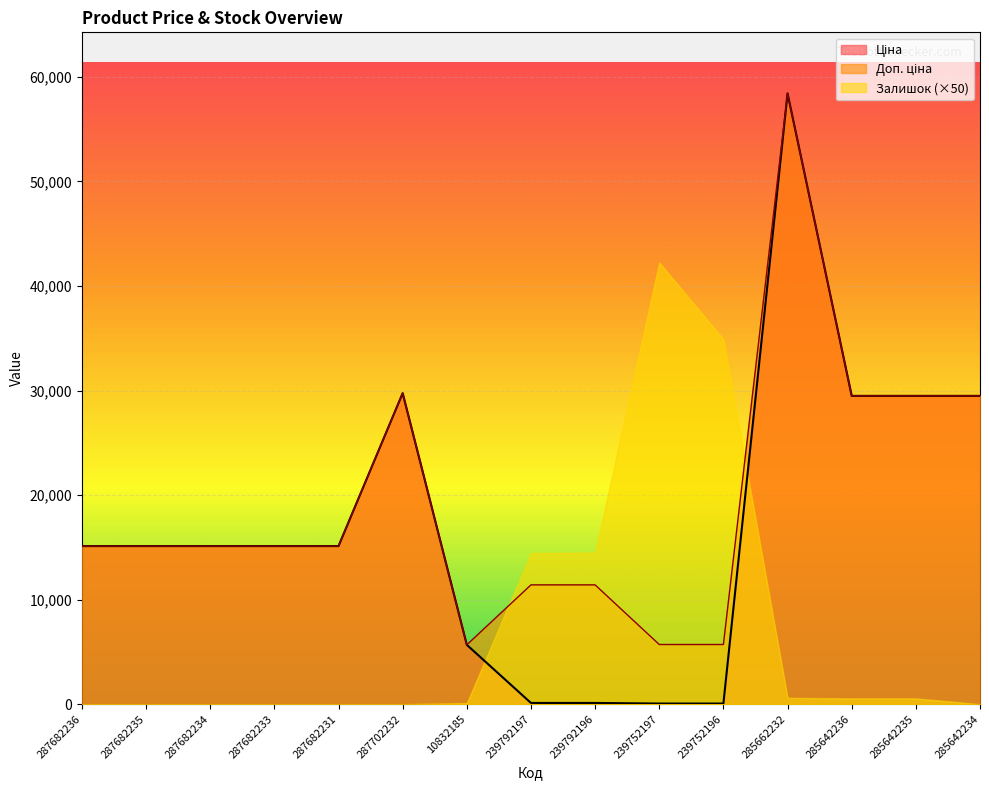

How many lines are shown in the chart?

3